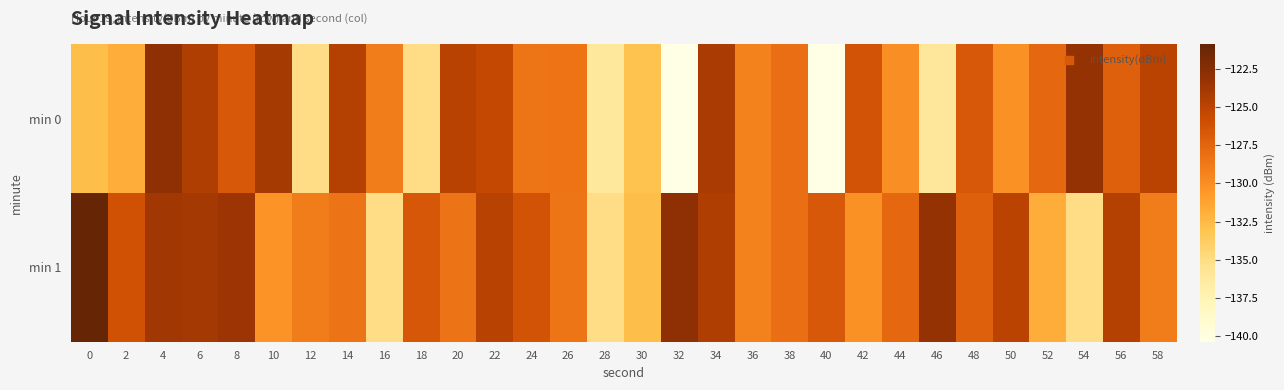

What is the maximum value shown in the chart?

-120.9